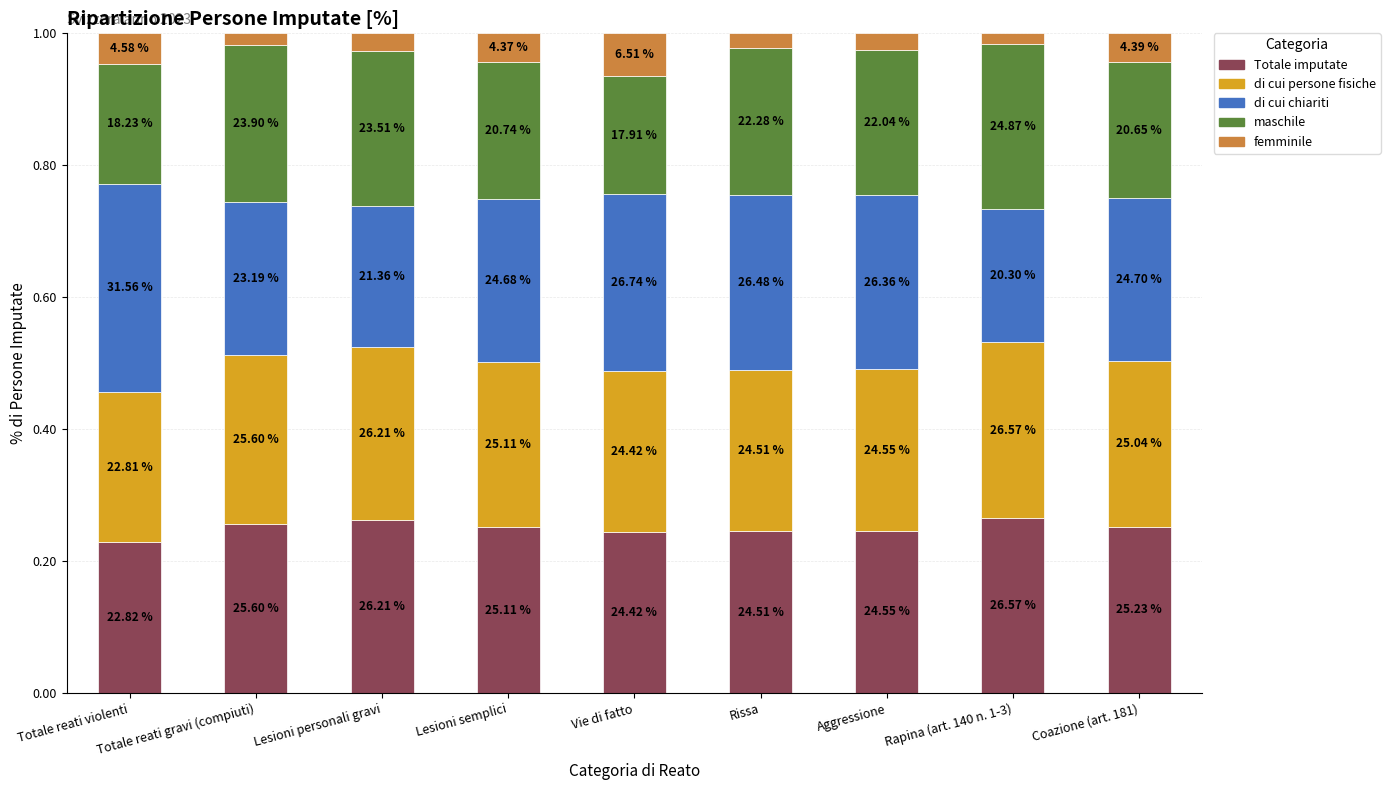

What is the average value of the Totale imputate series?

0.3